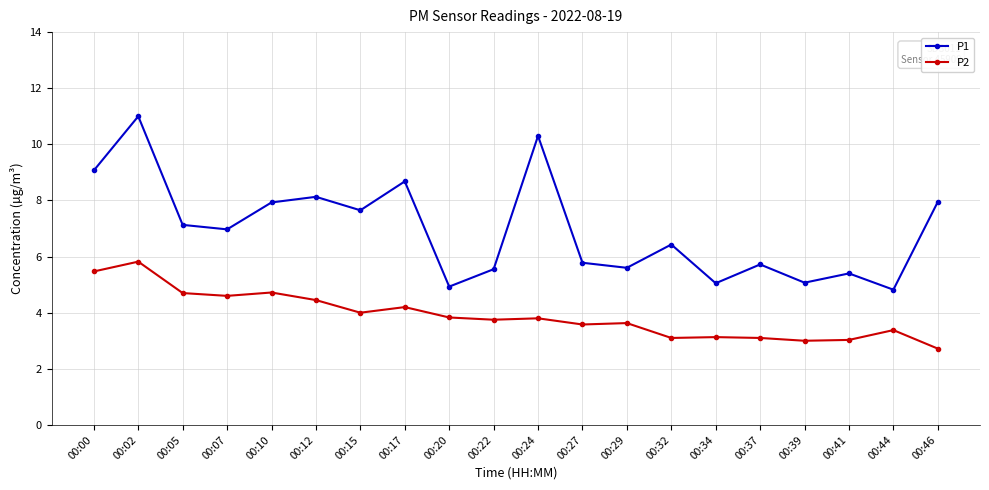

True or false: P1 has a value of 2.5 at 00:07.

False